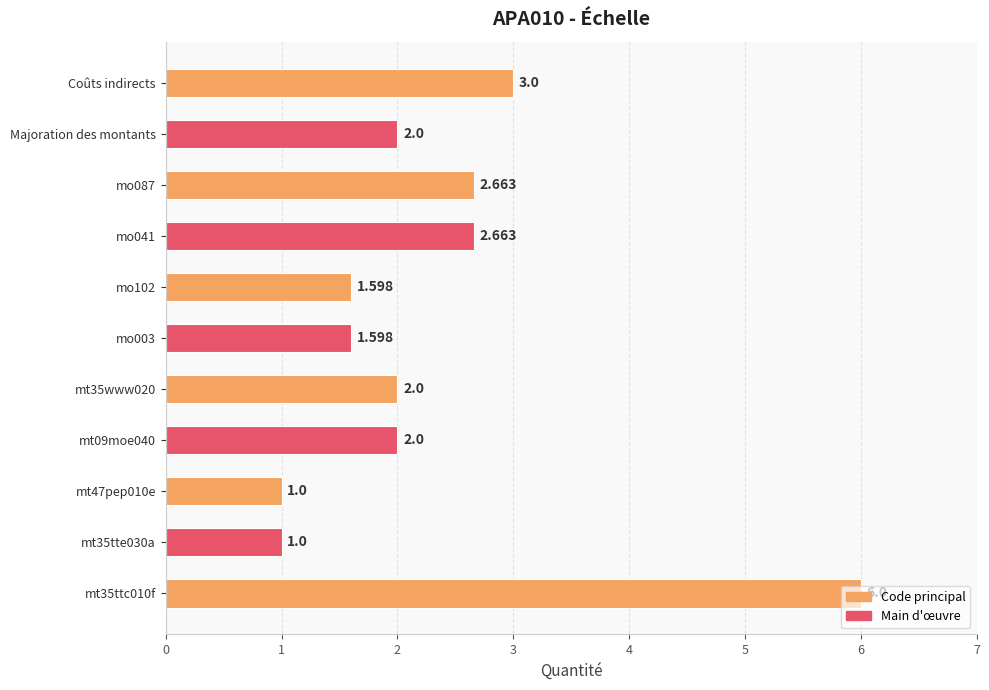

What is the maximum value shown in the chart?

6.0